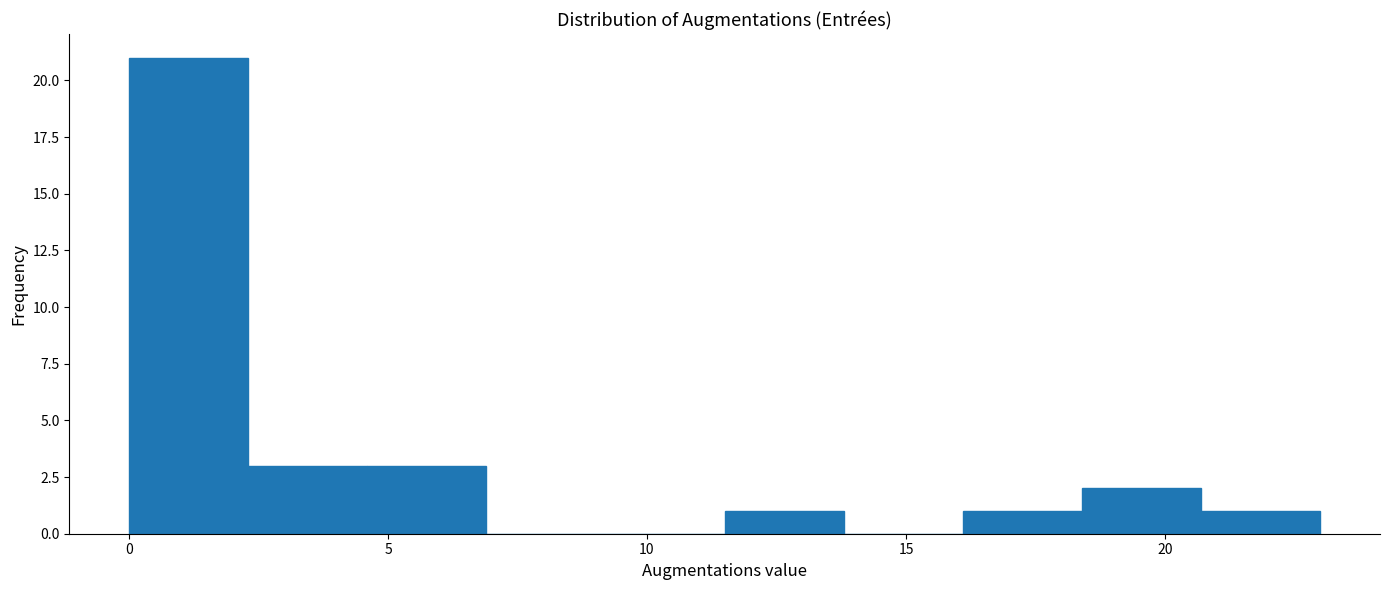

What is the height of the bar covering 11.5 to 13.8 on the x-axis? Neither the bar edges nor the heights are printed on the chart, so give them approximately, as read against the axes.

1